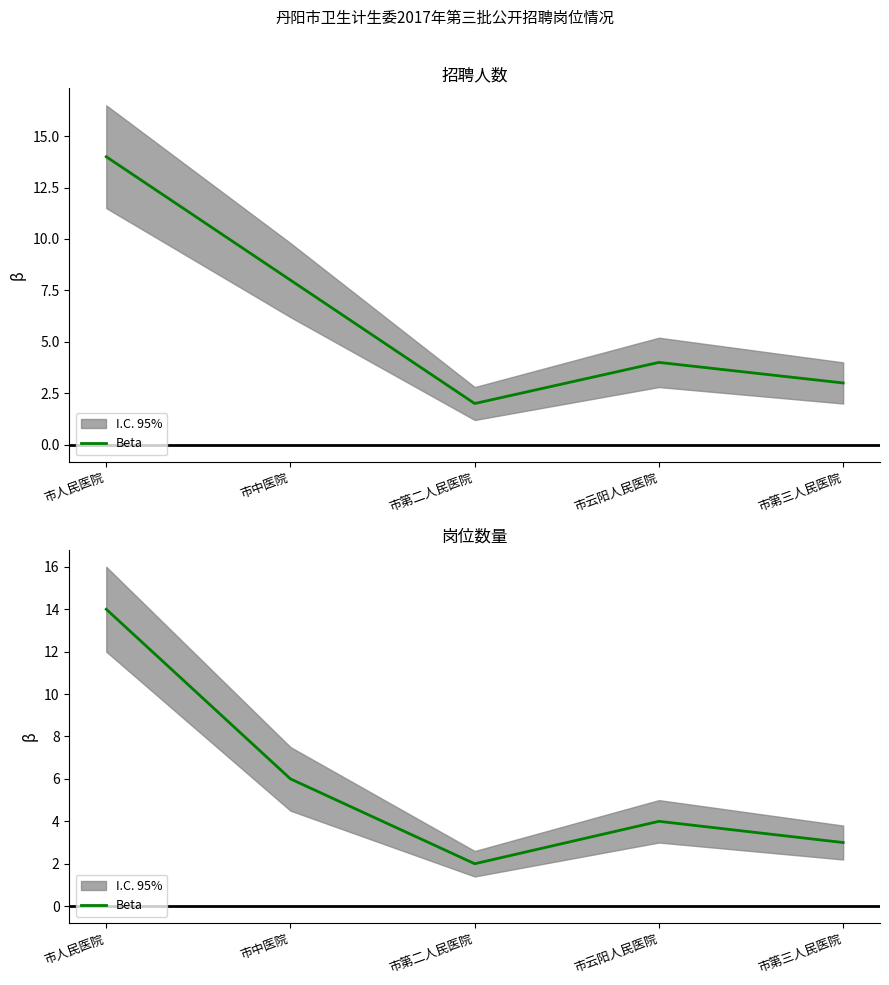

Reading left to right, what are all the values shown in this chart?

市人民医院=14	市中医院=6	市第二人民医院=2	市云阳人民医院=4	市第三人民医院=3